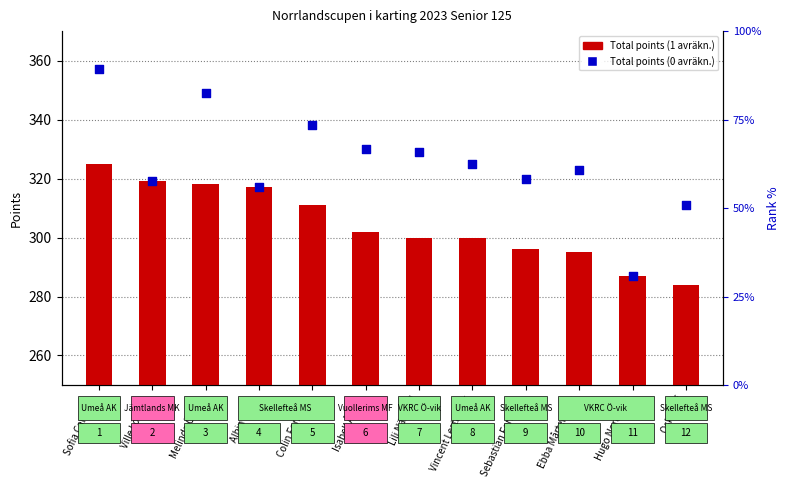

Which series has the widest spread of Y values?

Total points (0 avräkn.)